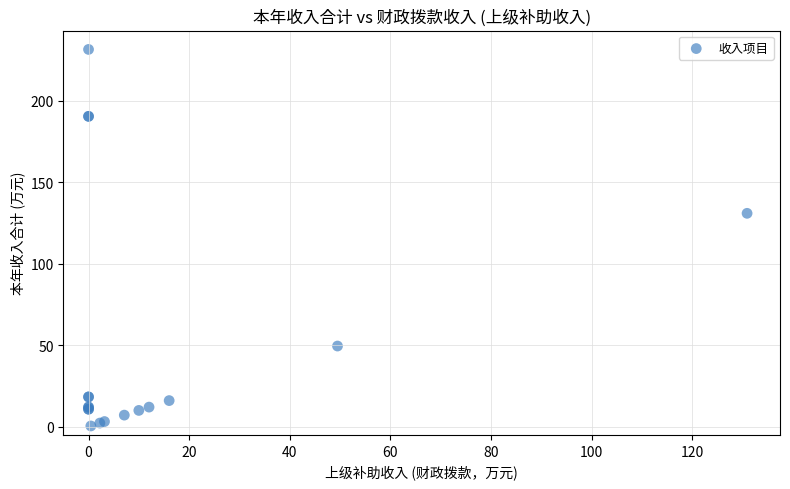

What Y value in the scatter plot is closest to 115?

130.9